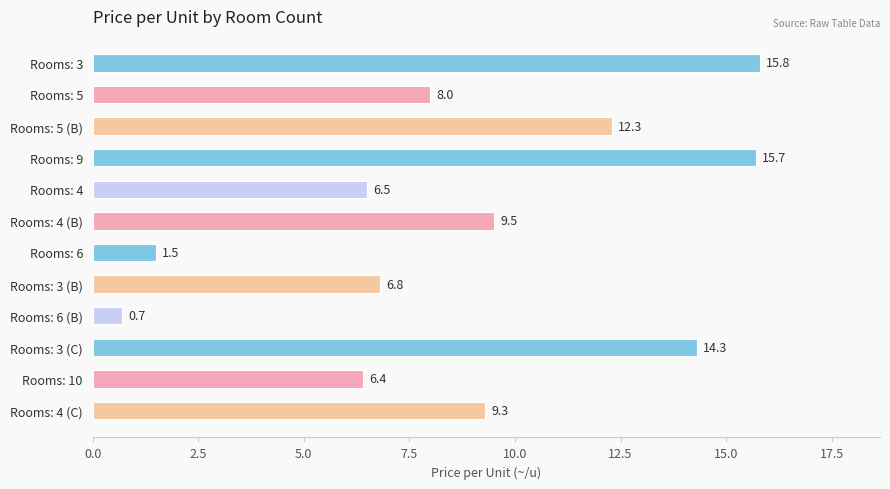

What is the value of the 12th bar from the top?

9.3